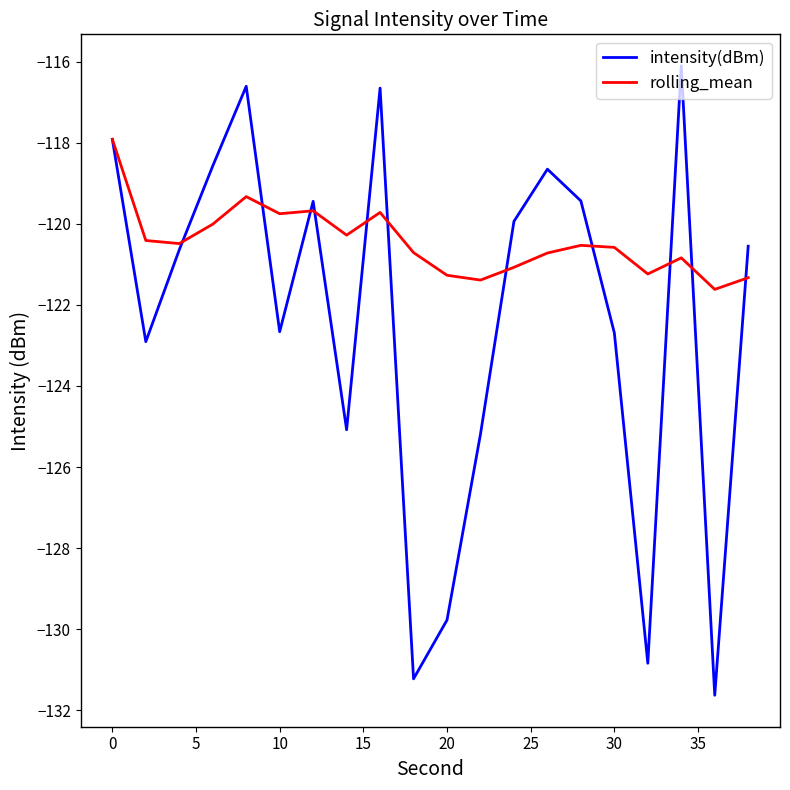

List the series in order of their overall mean, lowest first.

intensity(dBm), rolling_mean